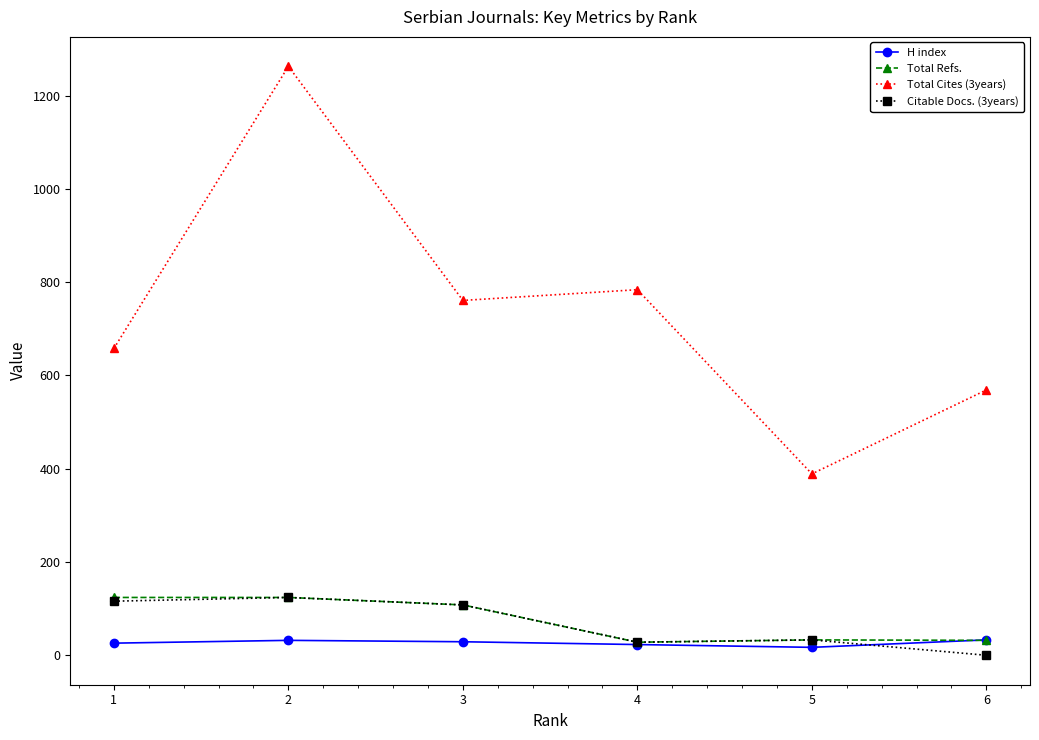

How many lines are shown in the chart?

4